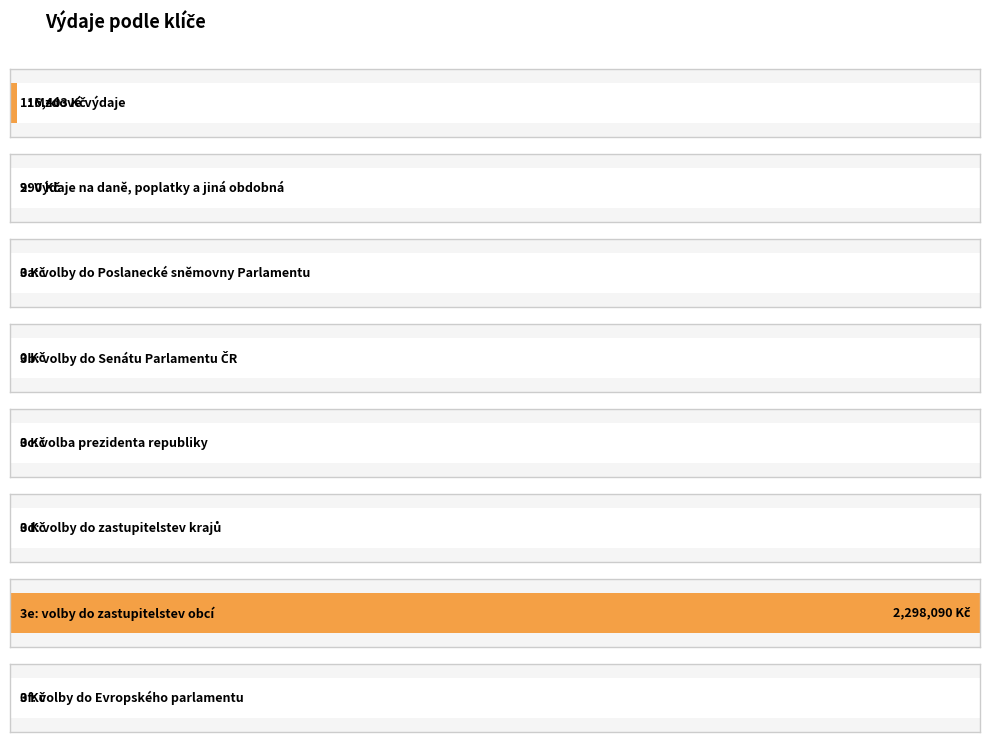

At which category does the chart reach its minimum across all series?

3a